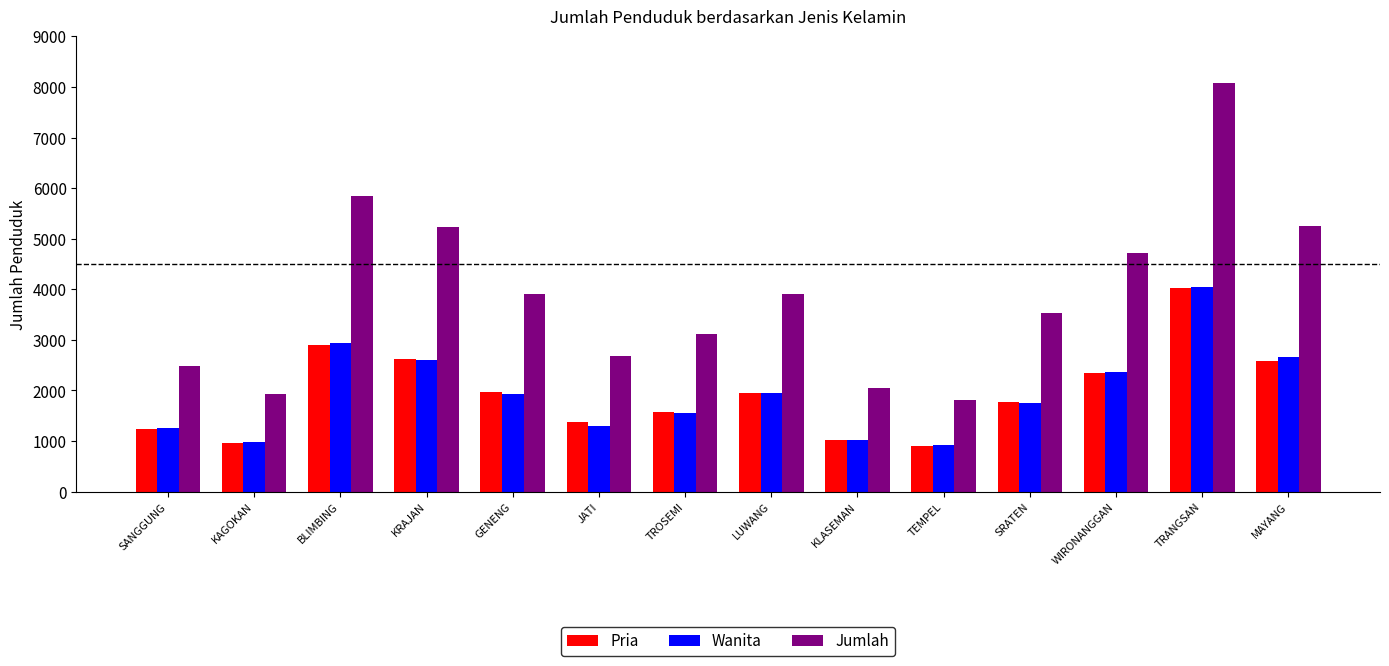

The Wanita series shows 2894 at SRATEN. True or false?

False